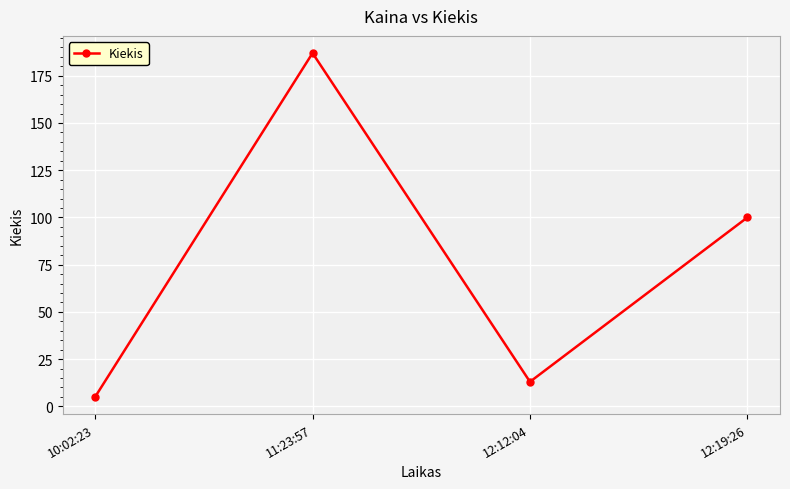

Rank the categories by value from highest to lowest.

11:23:57, 12:19:26, 12:12:04, 10:02:23